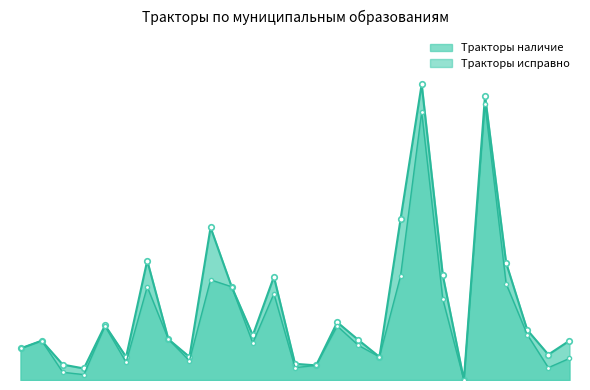

Rank the categories by Тракторы исправно value from lowest to highest.

21, 3, 2, 13, 25, 14, 5, 8, 26, 17, 0, 16, 11, 1, 7, 24, 4, 15, 20, 12, 6, 10, 23, 9, 18, 19, 22